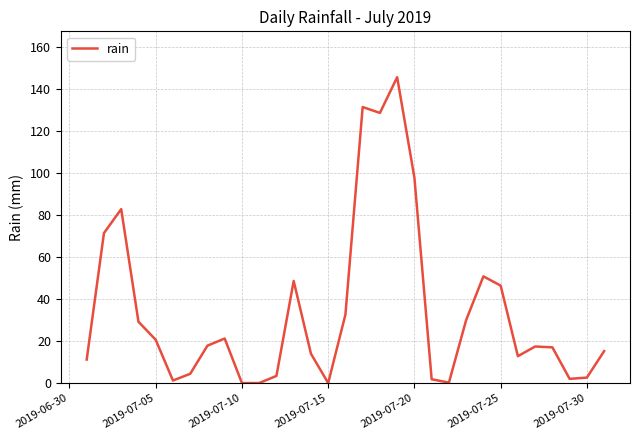

What is the greatest value displayed?

145.6